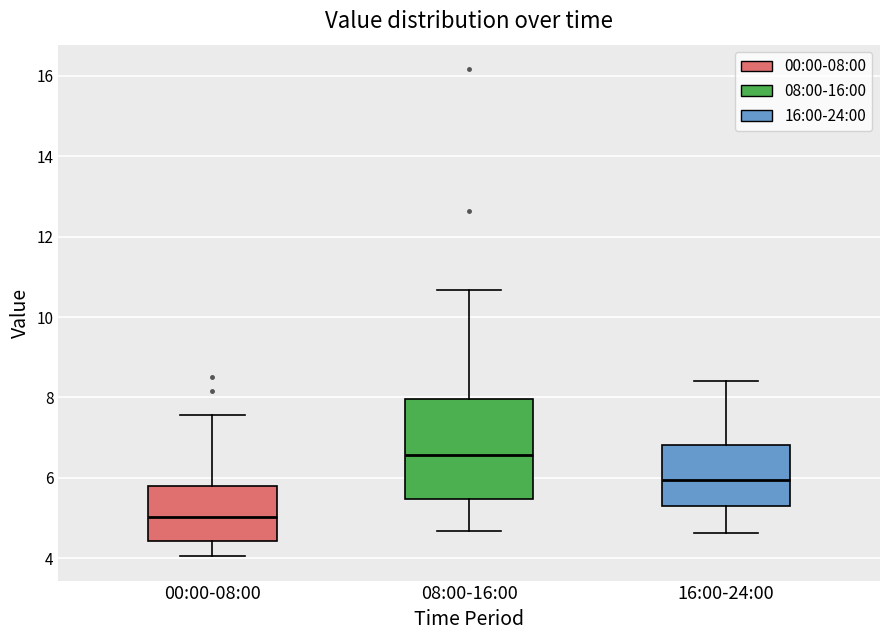

Comparing the boxes themselves (not the whiskers), which one is the tallest?

08:00-16:00